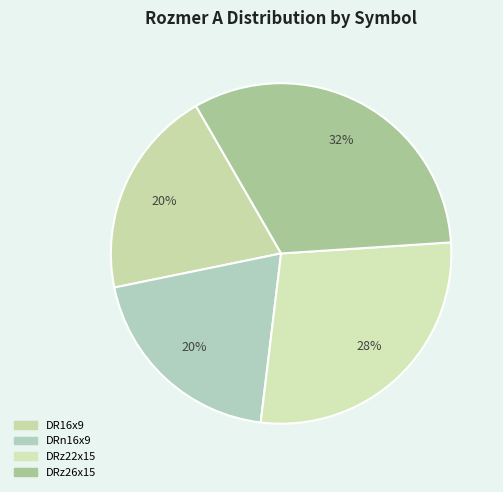

To the nearest percent, what is the average slice percentage?

25%